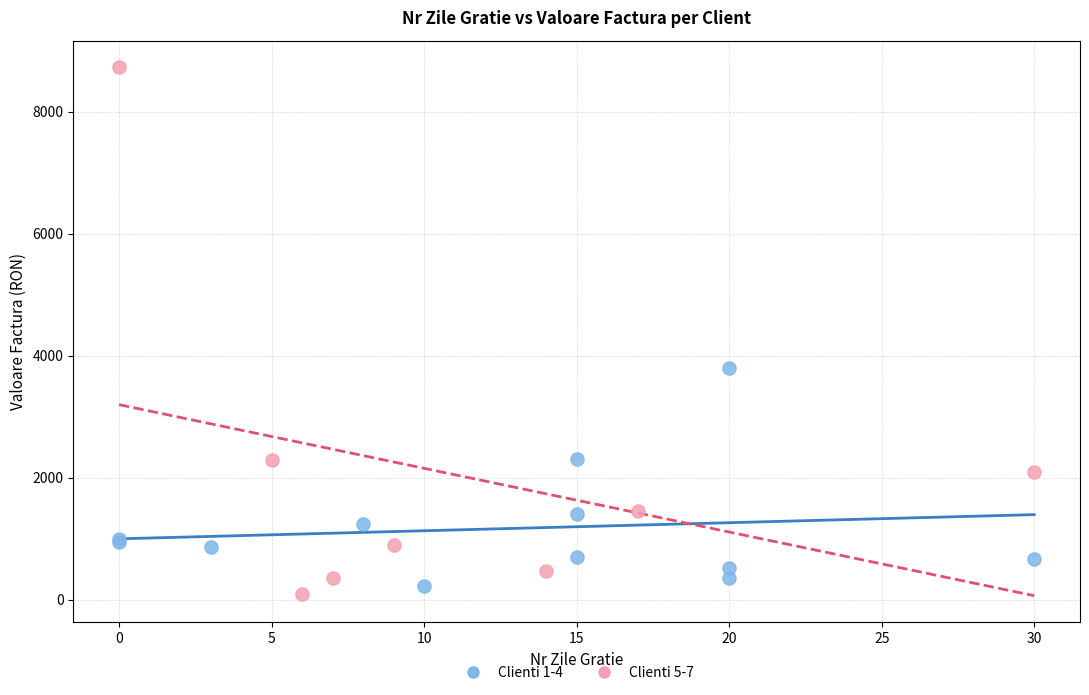

Which series has the widest spread of Y values?

Clienti 5-7